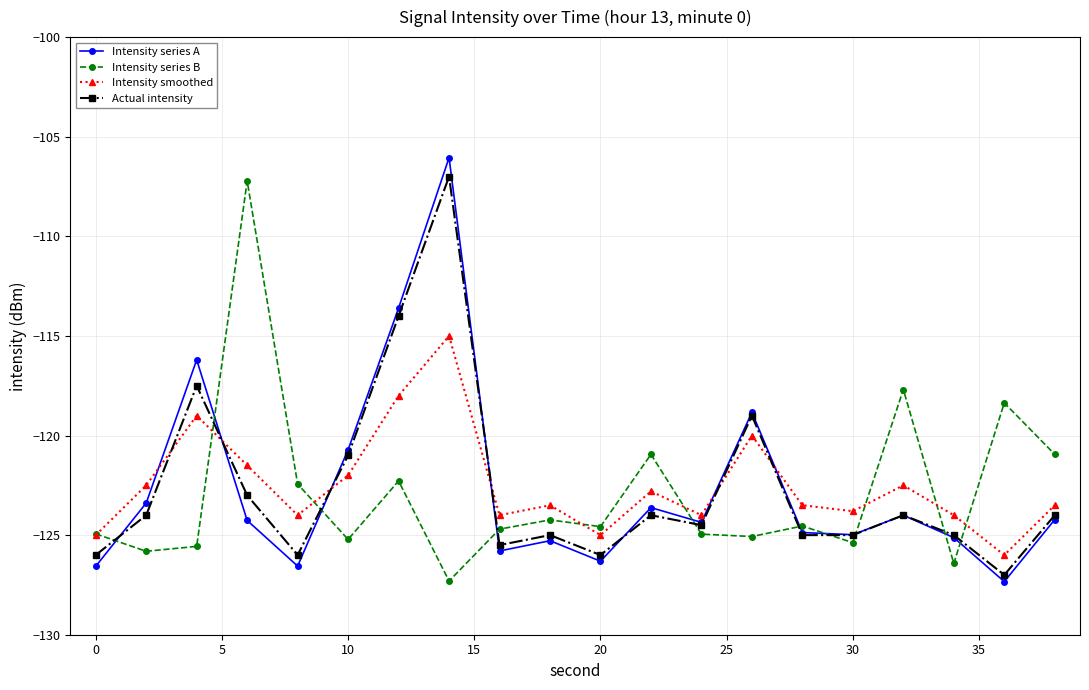

What is the value of the Intensity series B point at the 1st from the left?

-124.9